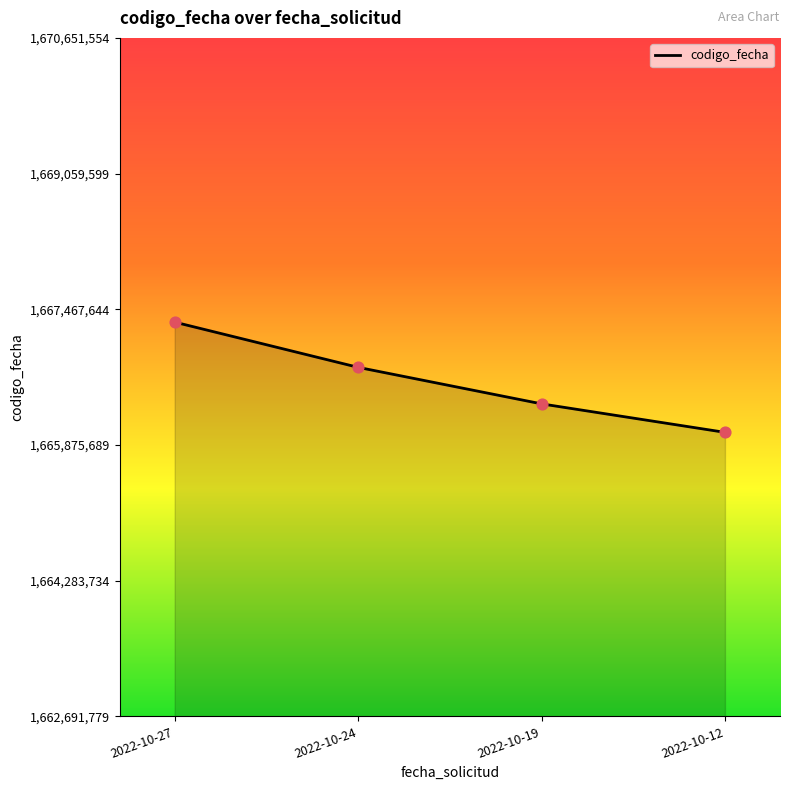

What is the change in value from 2022-10-27 to 2022-10-19?

-958864